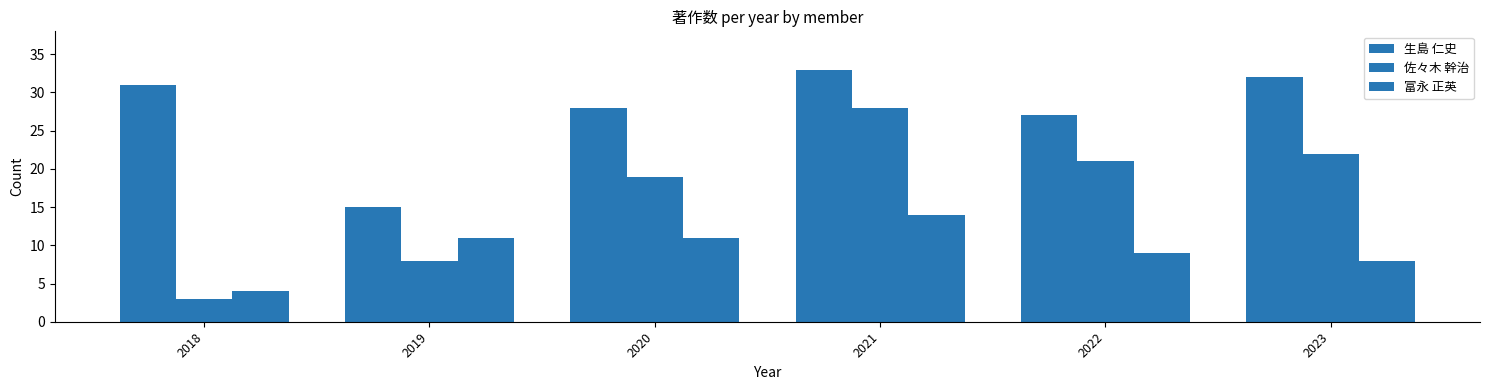

Between 2021 and 2023, which is larger?

2021